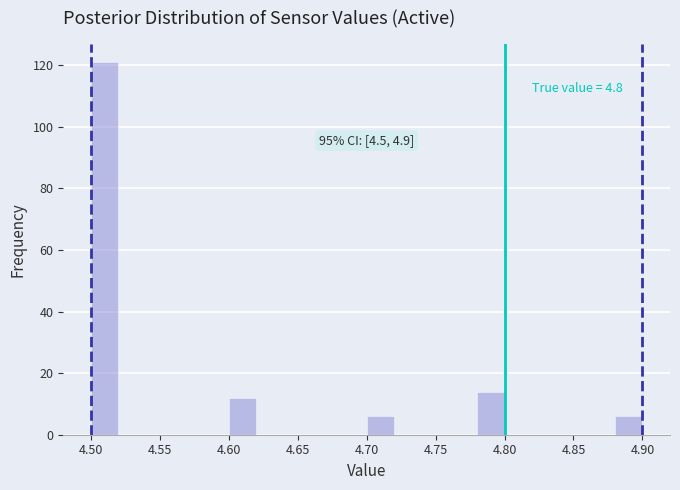

Over which range of the x-axis is the bar tallest?

4.50 to 4.52